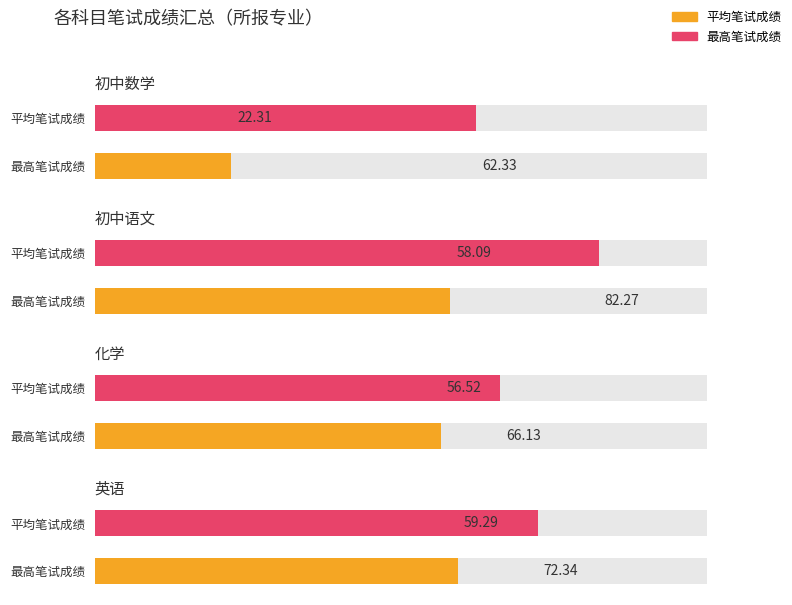

Where is 最高笔试成绩 nearest to the value 72?

英语